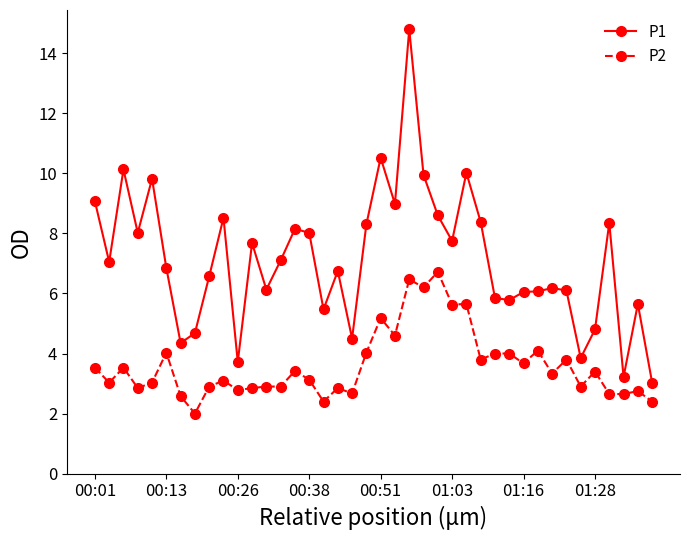

True or false: P1 has more than 0 interior local peaks.

True